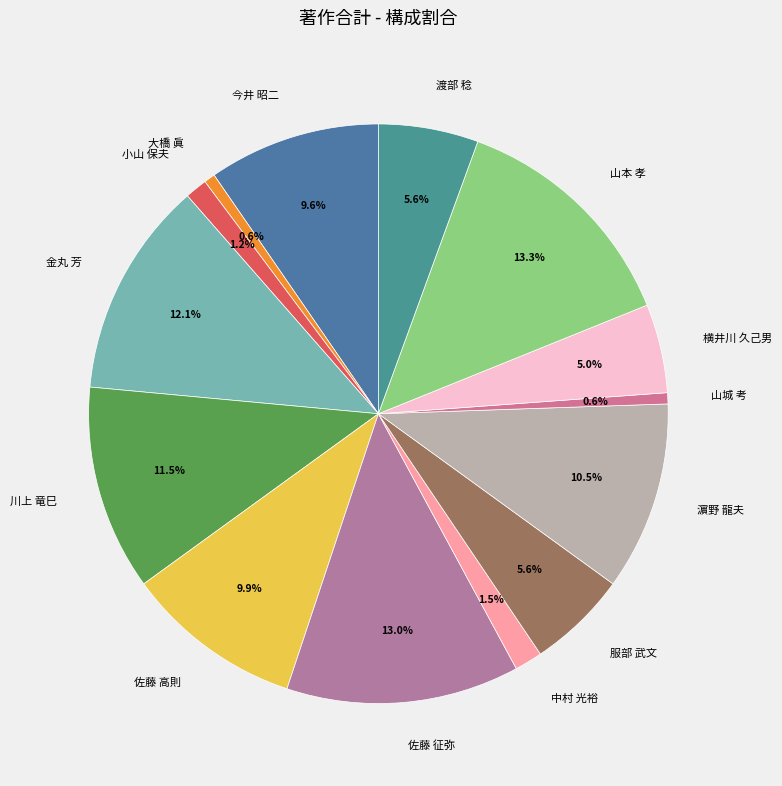

What portion of the pie excludes 小山 保夫?

98.8%